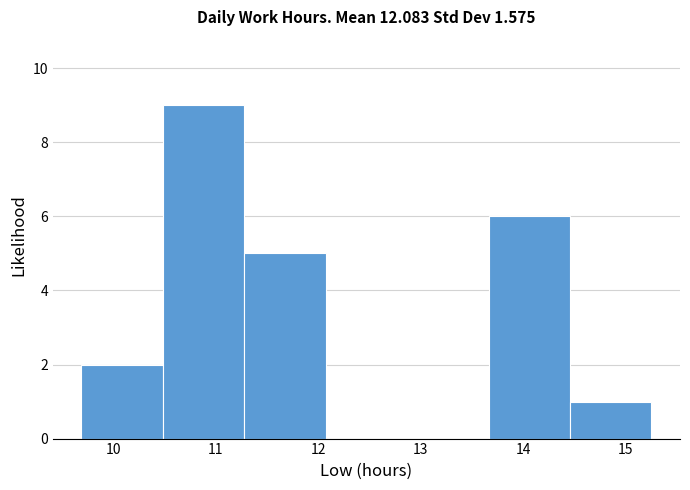

Reading left to right, transcribe this chart: for each bar, give the range it covers on the x-axis and its height. Neither the bar edges nor the heights are printed on the chart, so give them approximately, as read against the axes.

9.7 to 10.5: 2
10.5 to 11.3: 9
11.3 to 12.1: 5
12.1 to 12.9: 0
12.9 to 13.7: 0
13.7 to 14.5: 6
14.5 to 15.3: 1